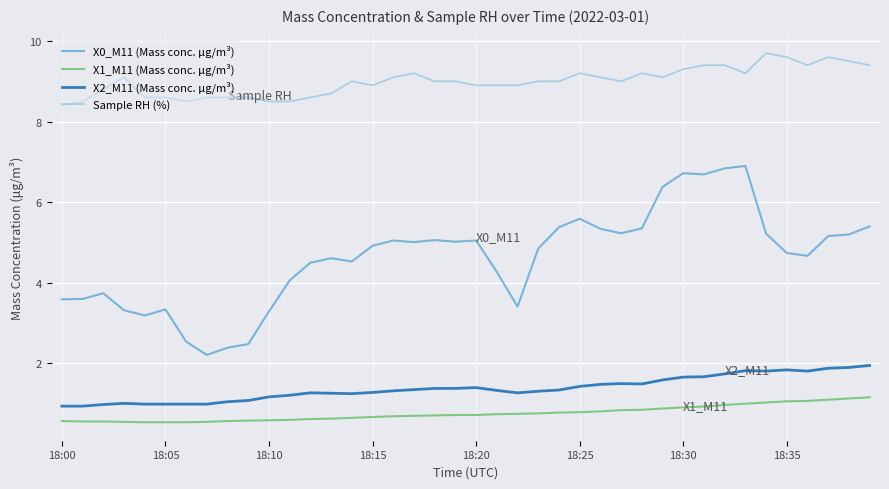

What is the minimum value for X0_M11 (Mass conc. μg/m³)?

2.2